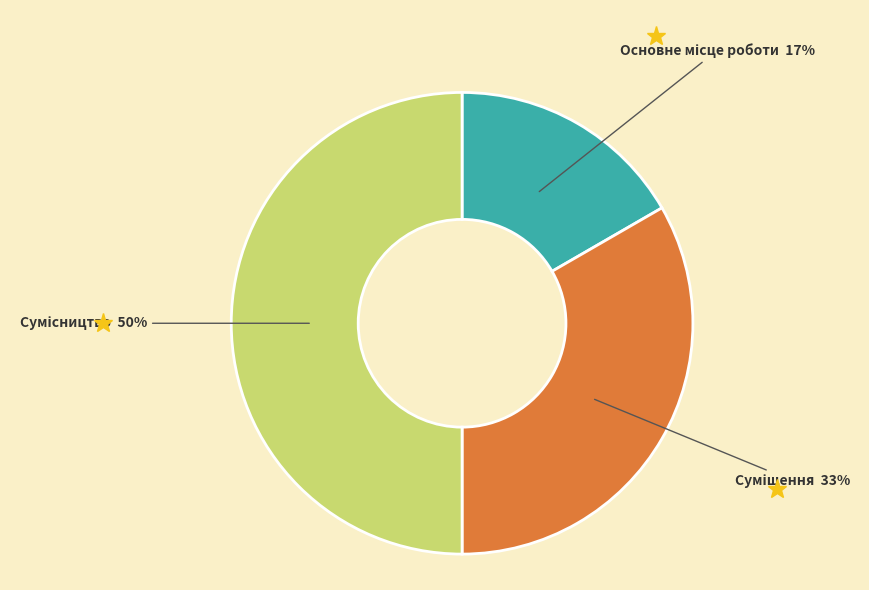

To the nearest percent, what is the difference between the largest and smallest slice percentages?

33%